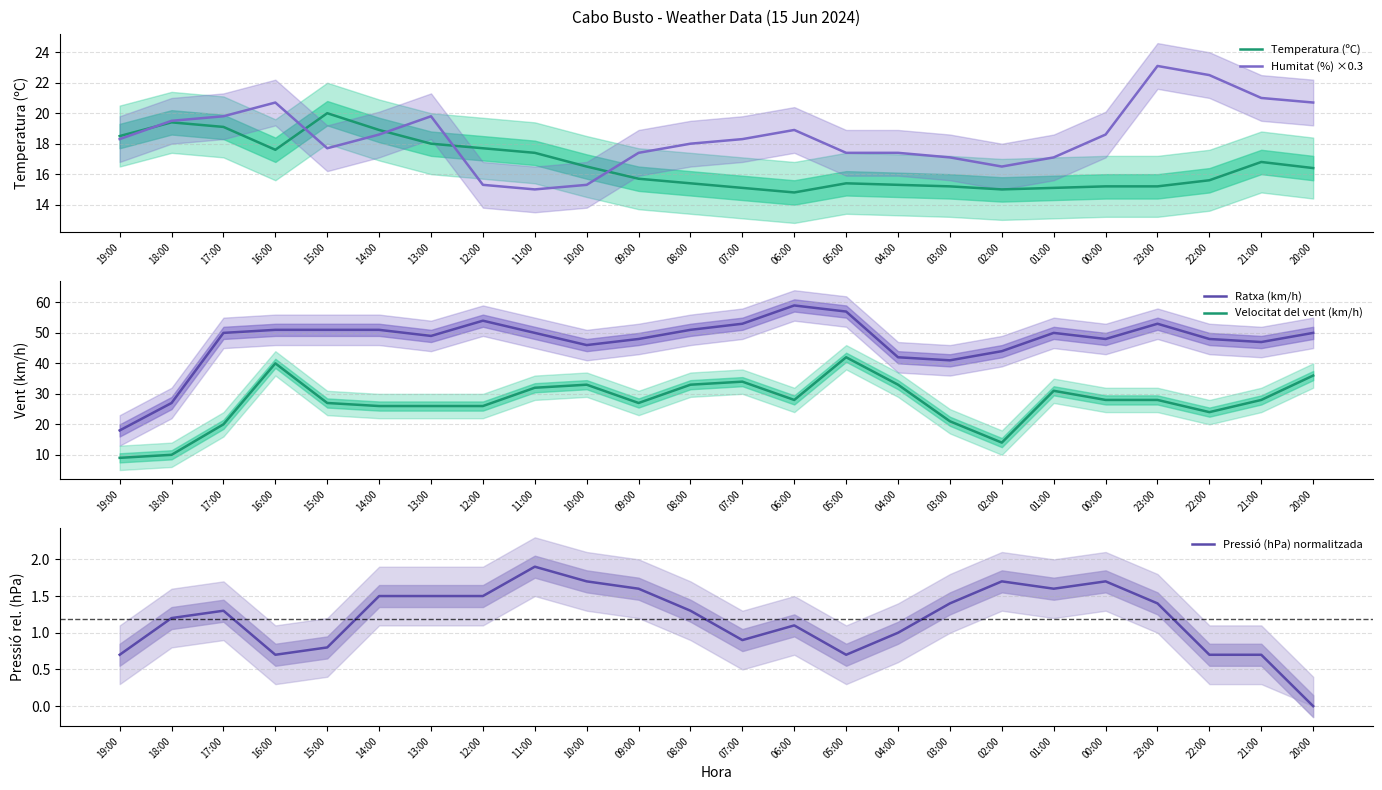

What are all the series names shown in the legend?

Temperatura (ºC), Humitat (%) ×0.3, Ratxa (km/h), Velocitat del vent (km/h), Pressió (hPa) normalitzada